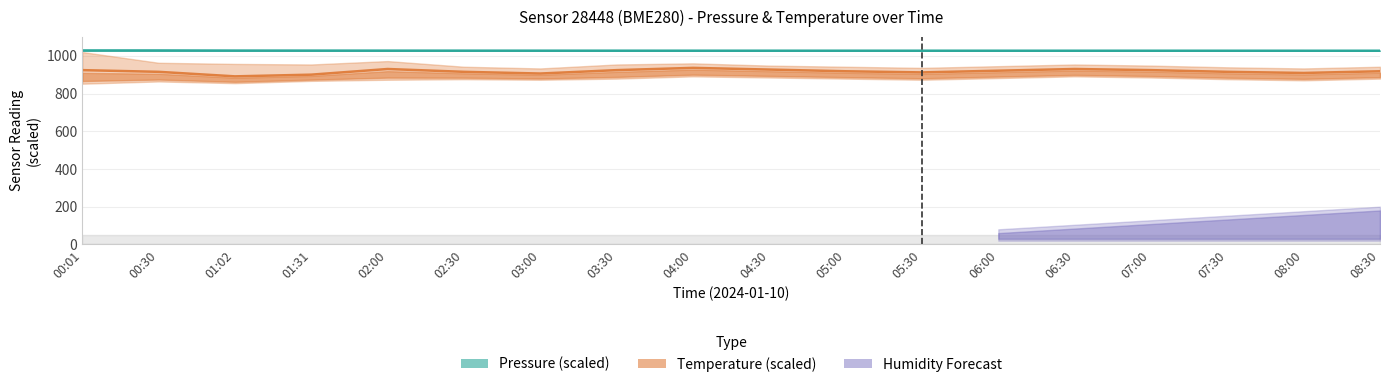

True or false: pressure_center and temperature_center intersect in this chart.

False